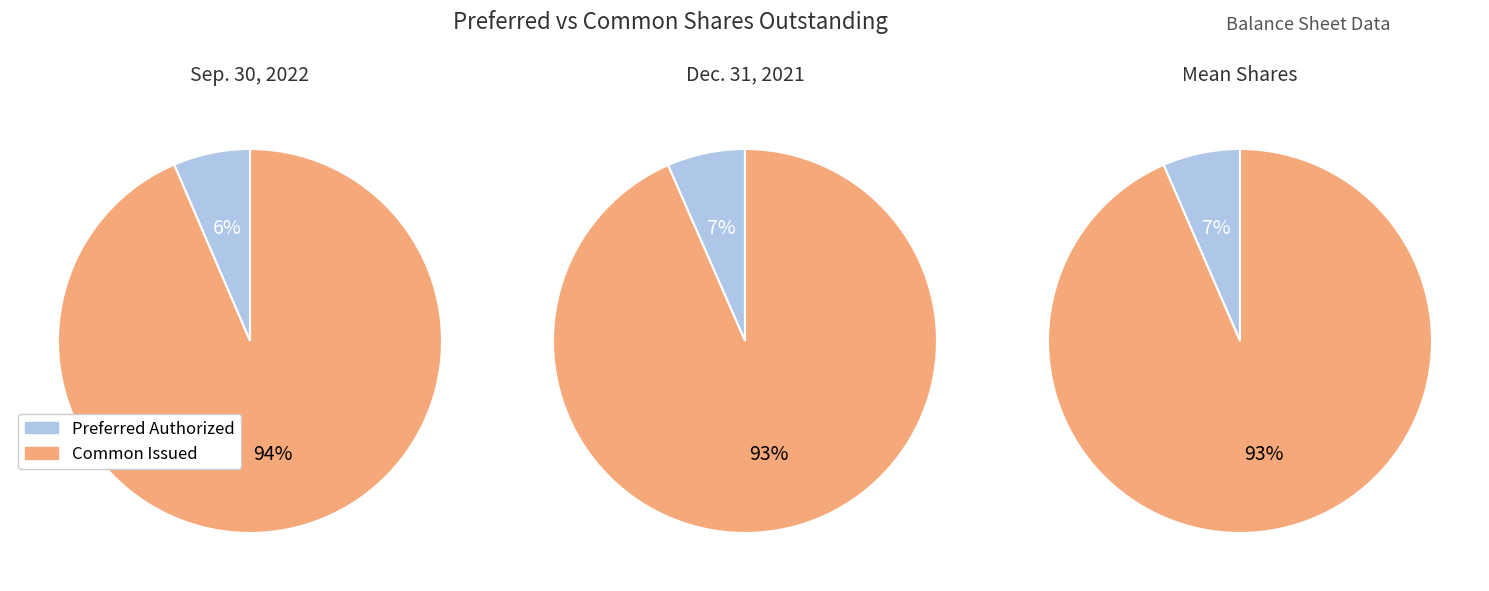

To the nearest percent, what is the average slice percentage?

50%